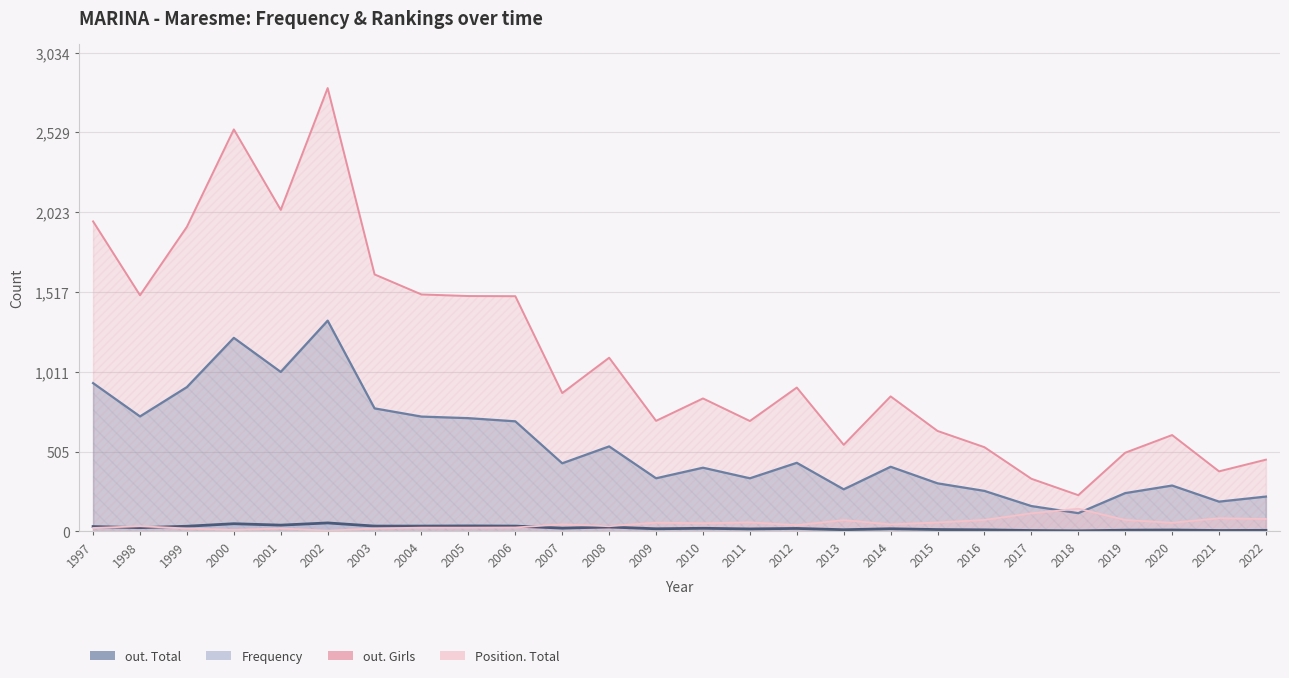

At which category is the sum across all series the highest?

2002